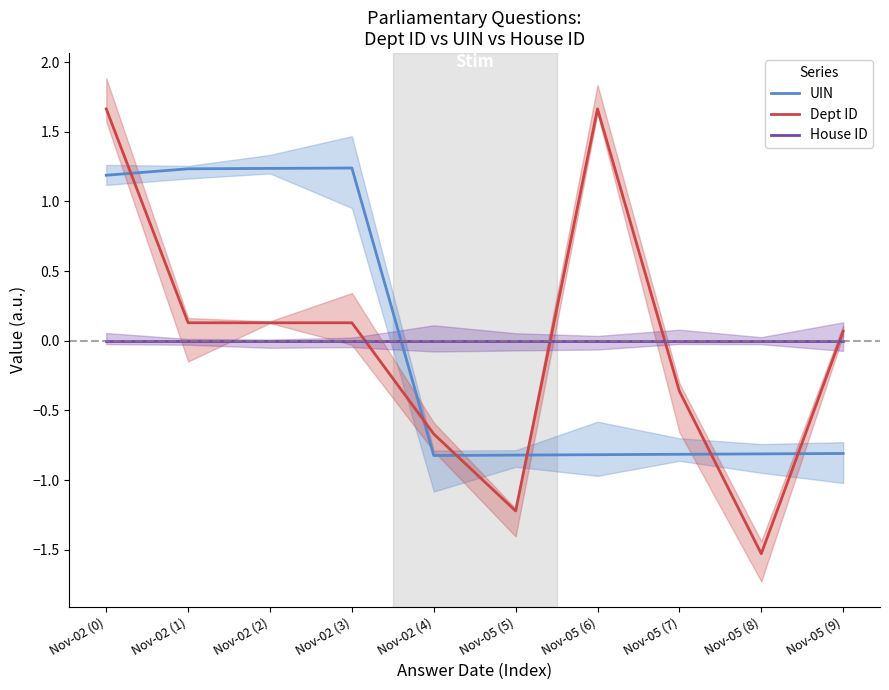

Is it true that House ID equals 0.0 at Nov-05 (7)?

True